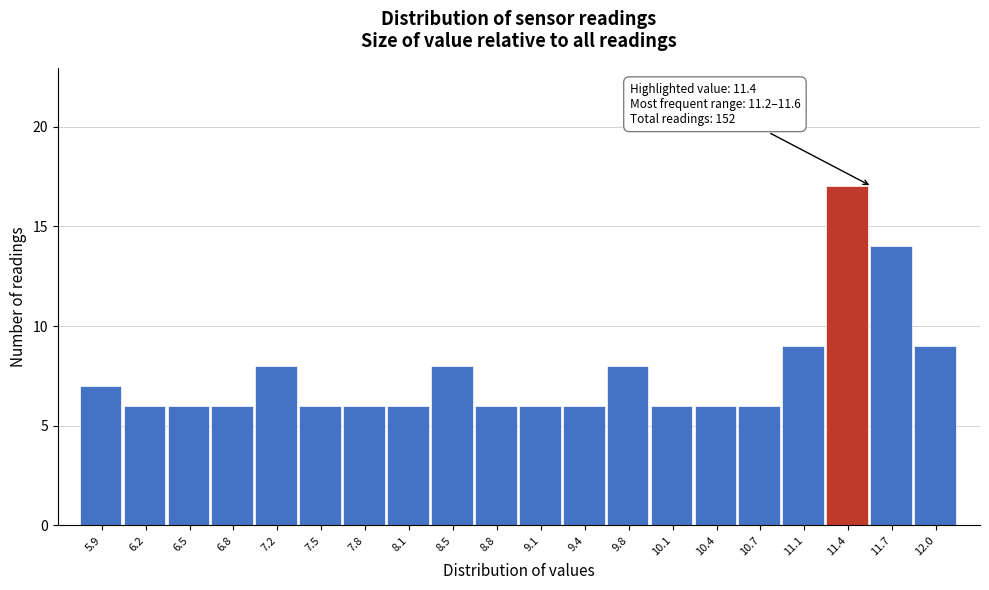

Over which range of the x-axis is the bar tallest?

11.225 to 11.550